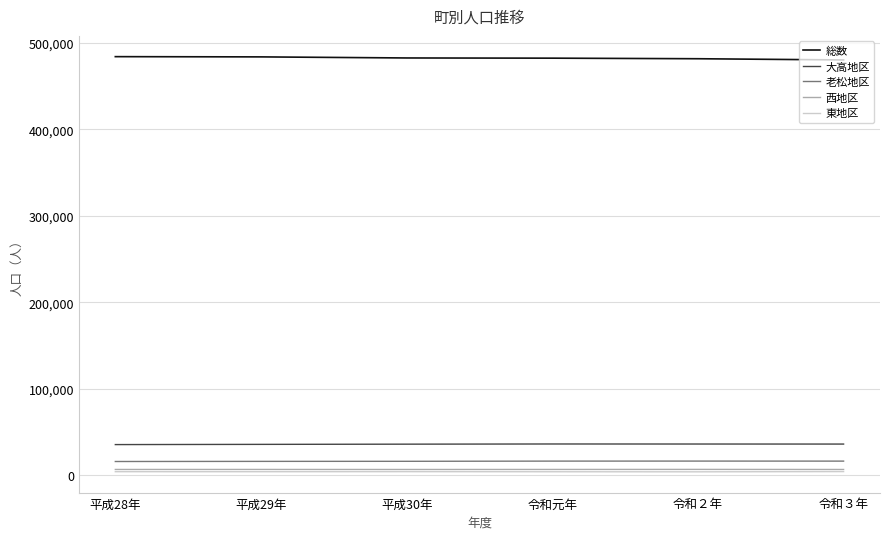

True or false: 東地区 and 総数 intersect in this chart.

False